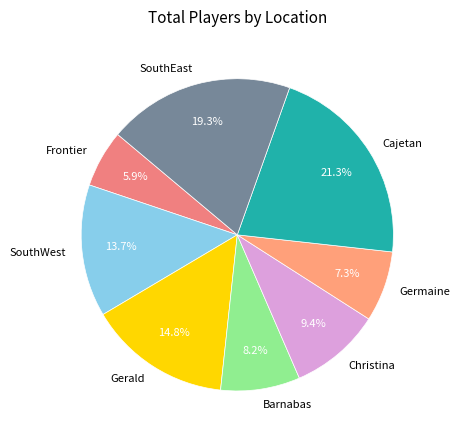

Combined, do Gerald and Germaine account for over 50%?

No